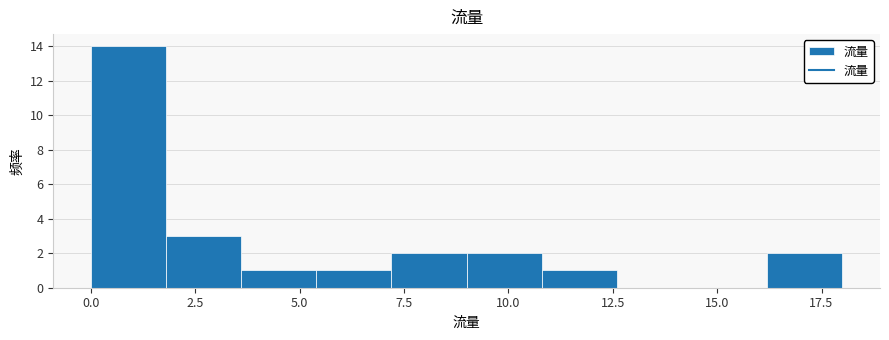

Read against the x-axis, roughly where is the centre of the tallest bar?

1.0